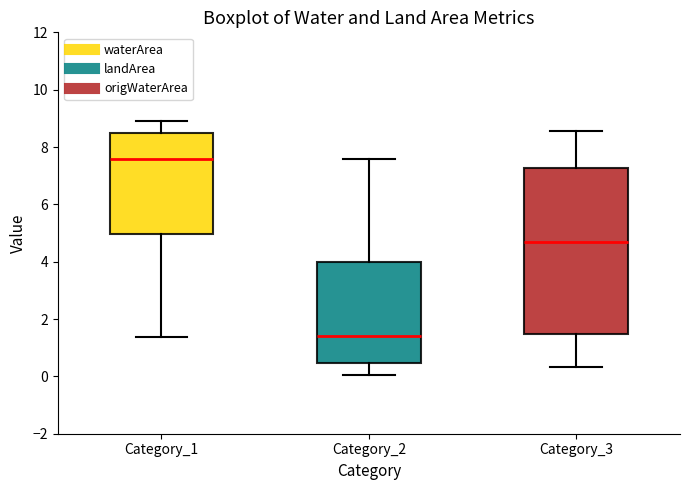

Which box's median line is the highest?

Category_1